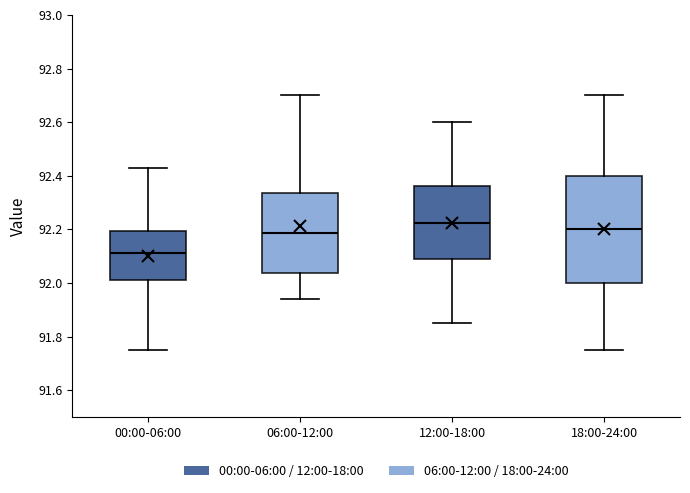

Comparing the boxes themselves (not the whiskers), which one is the tallest?

18:00-24:00